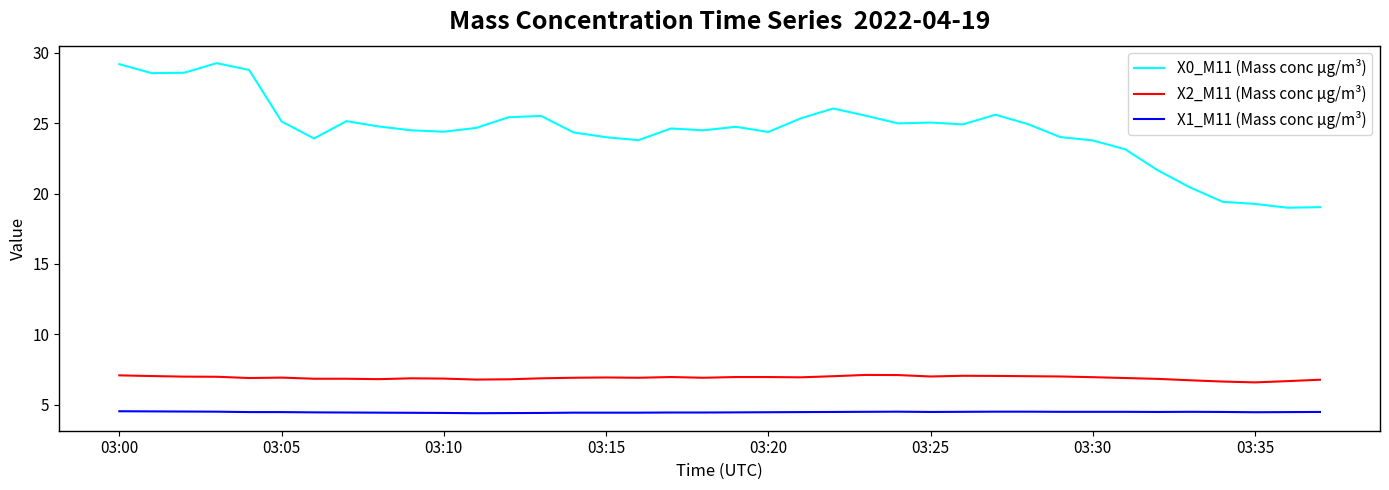

What is the greatest value displayed?

29.3